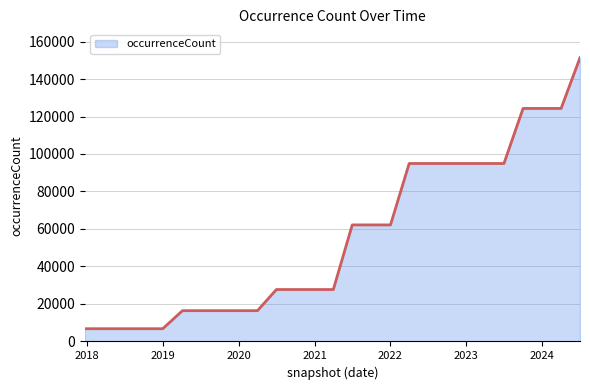

What is the minimum value shown in the chart?

6796